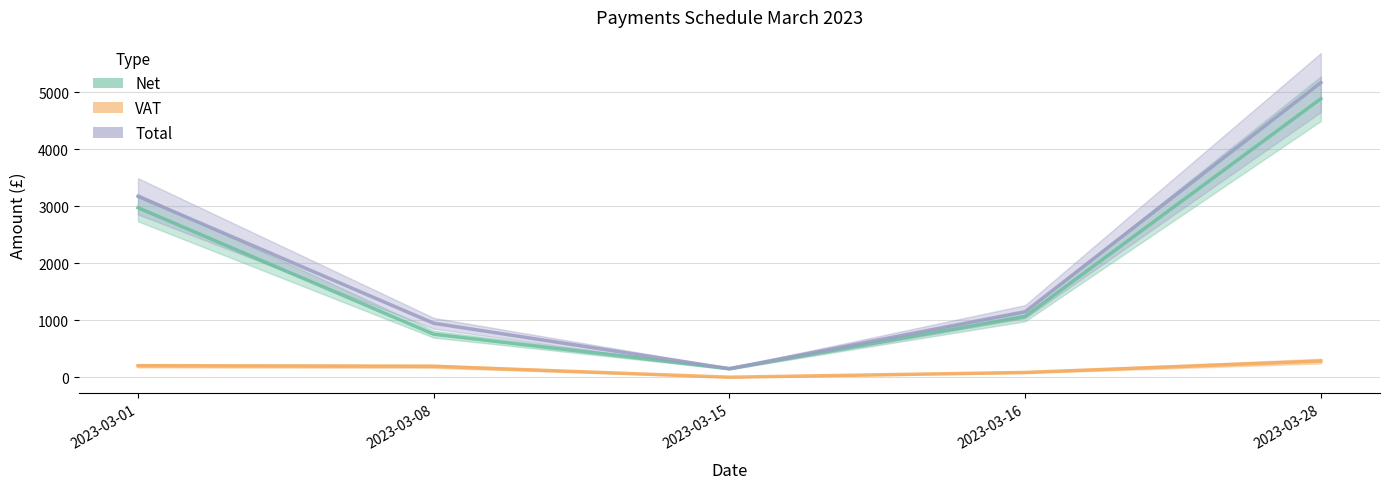

True or false: Total and VAT cross at least once.

False